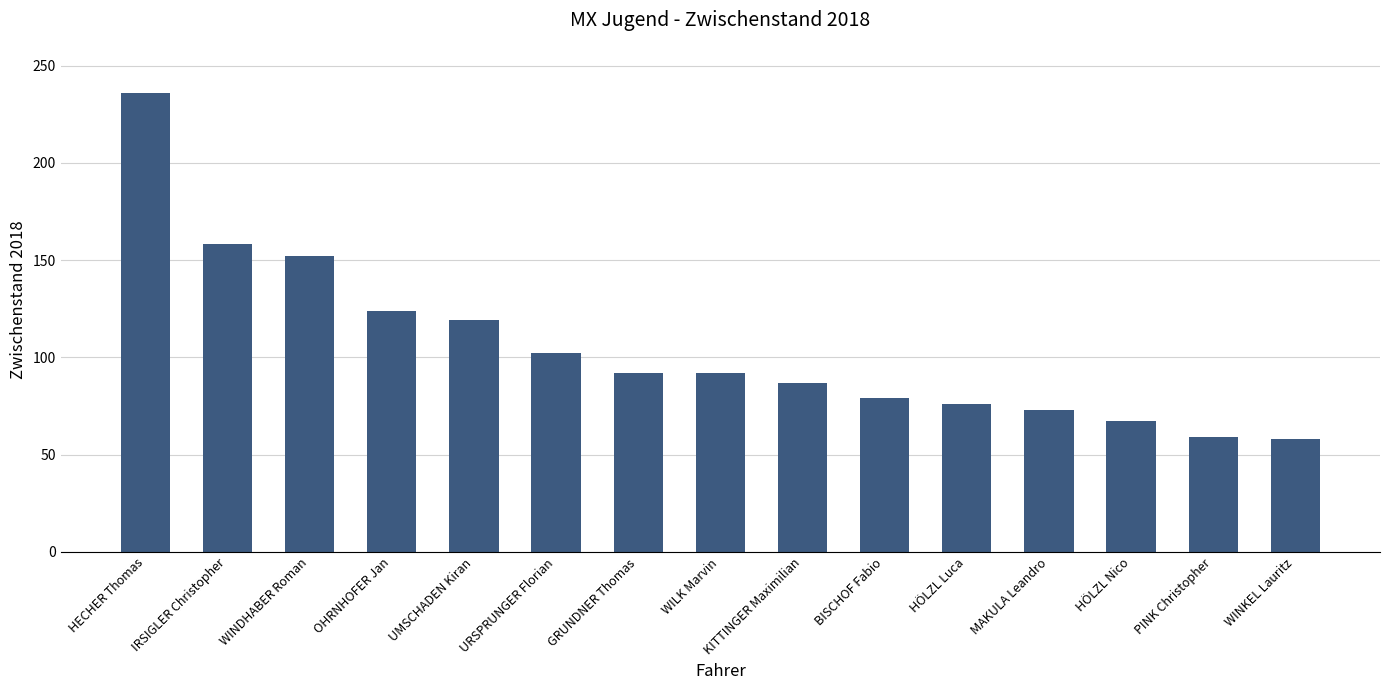

What is the difference between the values at HÖLZL Nico and HÖLZL Luca?

9